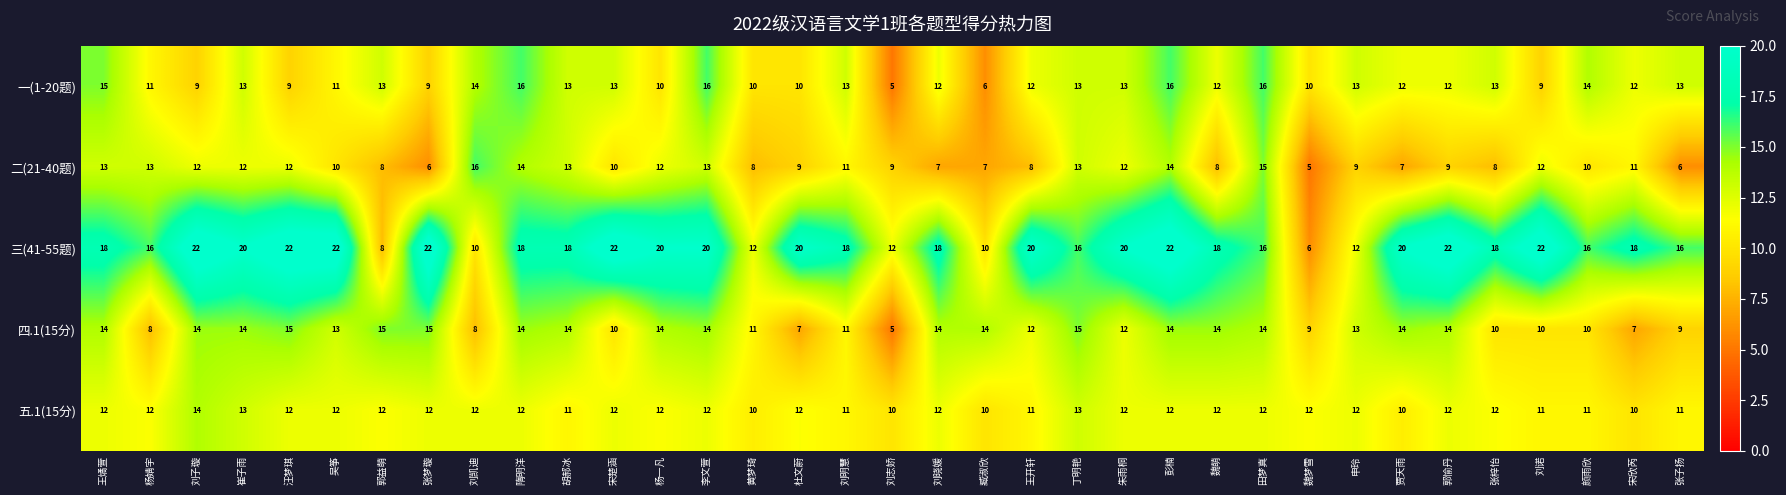

Between 杨婧宇 and 宋楚涵, which series saw the biggest shift?

三(41-55题)